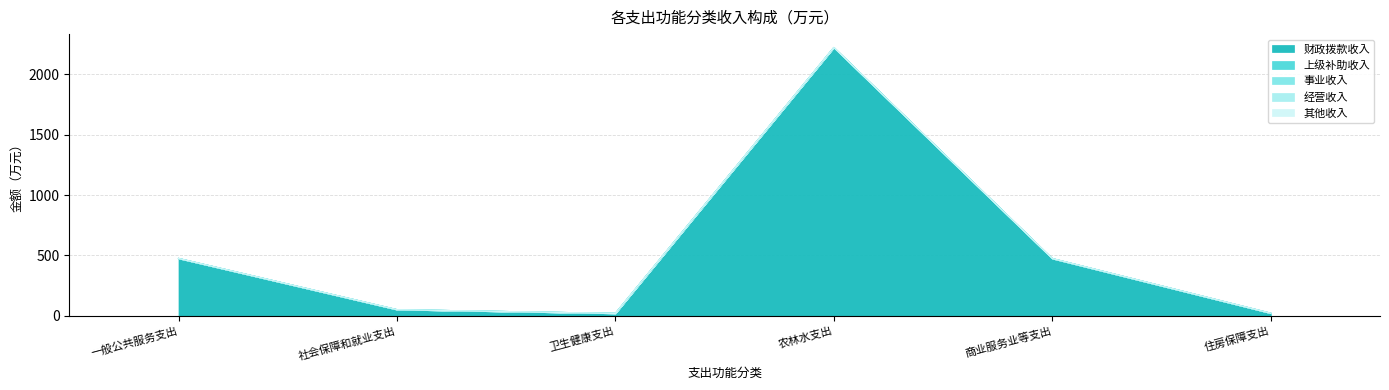

Reading left to right, list all the values displayed in this chart.

财政拨款收入: 一般公共服务支出=474.1	社会保障和就业支出=49.4	卫生健康支出=18.5	农林水支出=2223.5	商业服务业等支出=472.9	住房保障支出=19.6
上级补助收入: 一般公共服务支出=0.0	社会保障和就业支出=0.0	卫生健康支出=0.0	农林水支出=0.0	商业服务业等支出=0.0	住房保障支出=0.0
事业收入: 一般公共服务支出=0.0	社会保障和就业支出=0.0	卫生健康支出=0.0	农林水支出=0.0	商业服务业等支出=0.0	住房保障支出=0.0
经营收入: 一般公共服务支出=0.0	社会保障和就业支出=0.0	卫生健康支出=0.0	农林水支出=0.0	商业服务业等支出=0.0	住房保障支出=0.0
其他收入: 一般公共服务支出=0.0	社会保障和就业支出=0.0	卫生健康支出=0.0	农林水支出=0.0	商业服务业等支出=0.0	住房保障支出=0.0